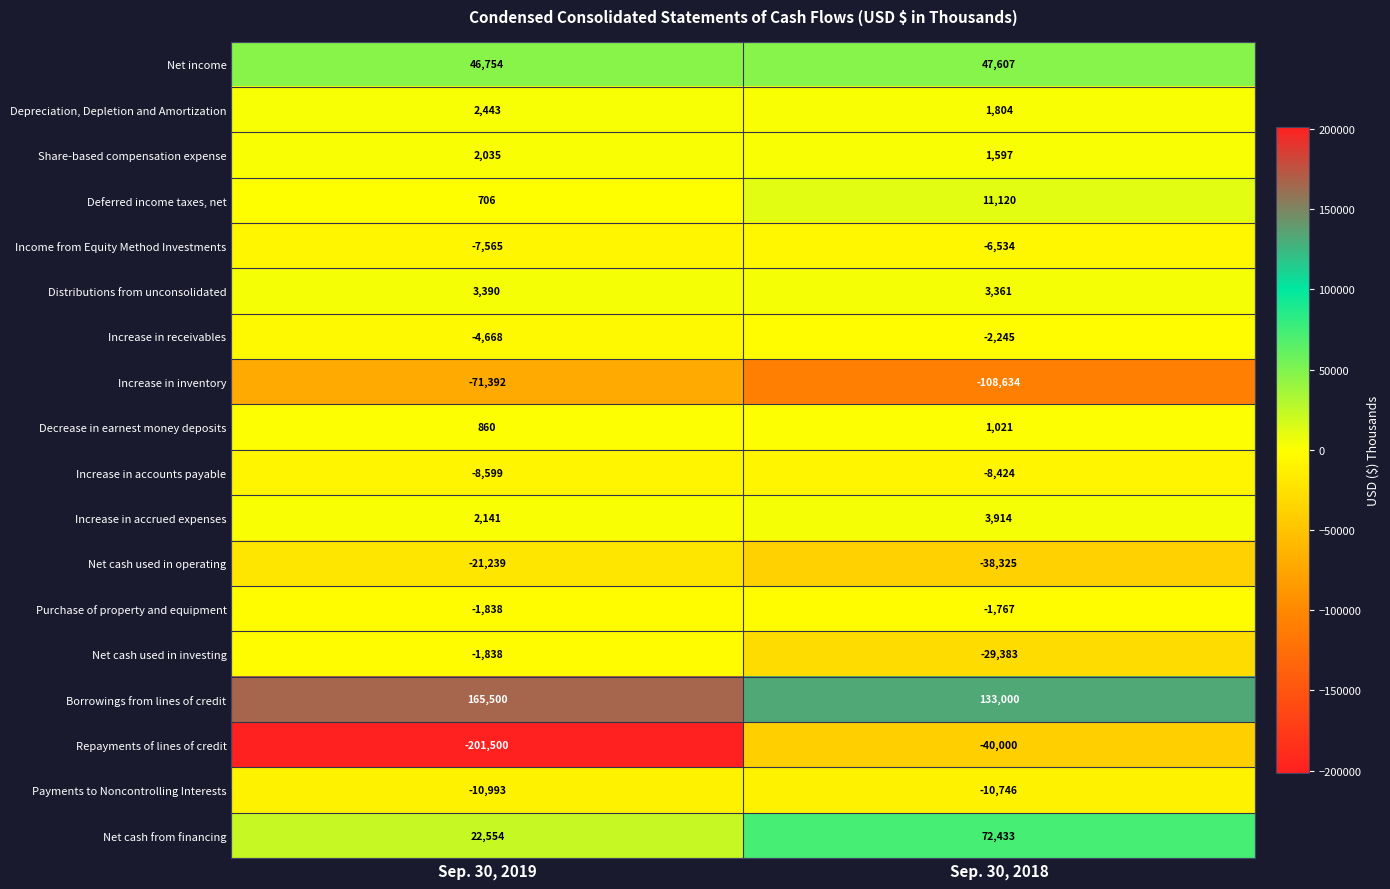

What is the difference between the Borrowings from lines of credit values at Sep. 30, 2019 and Sep. 30, 2018?

32500